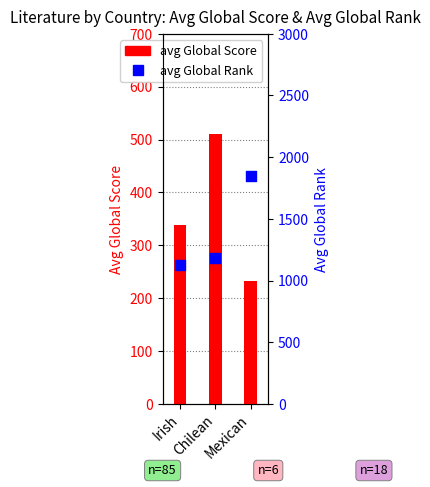

What is the total value across all series at Mexican?

2082.5